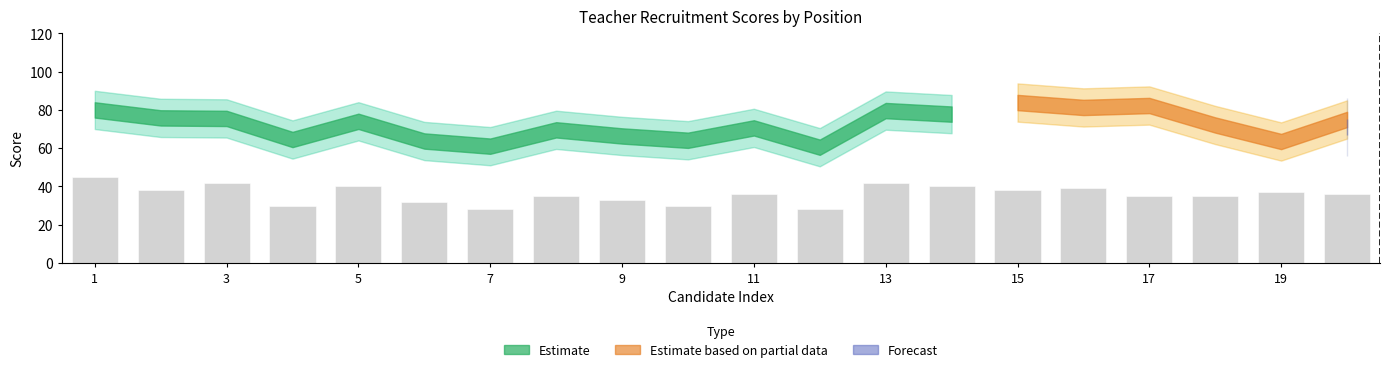

What is the greatest value displayed?

45